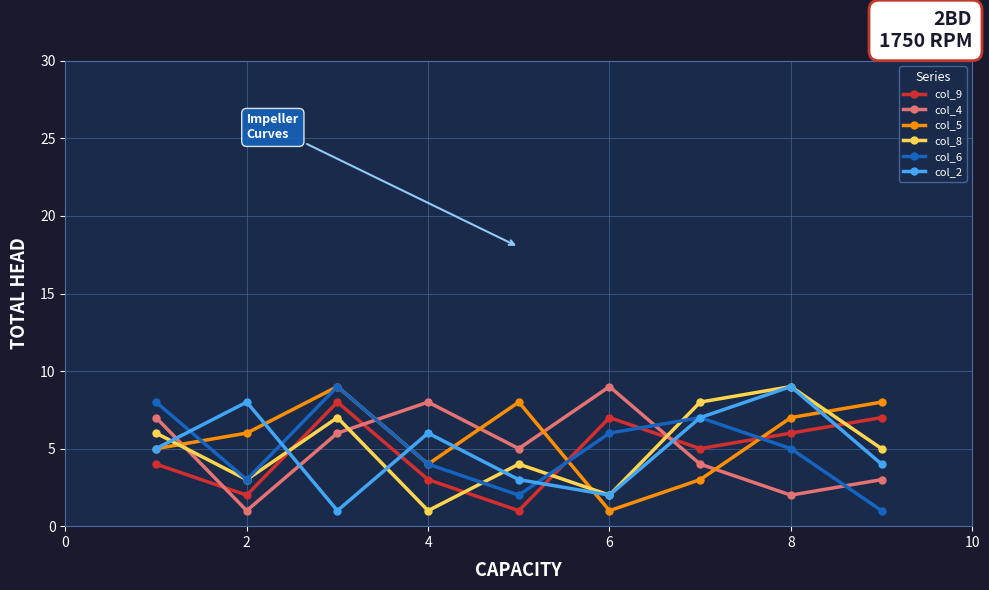

True or false: col_9 has more than 2 points higher than both neighbors.

False